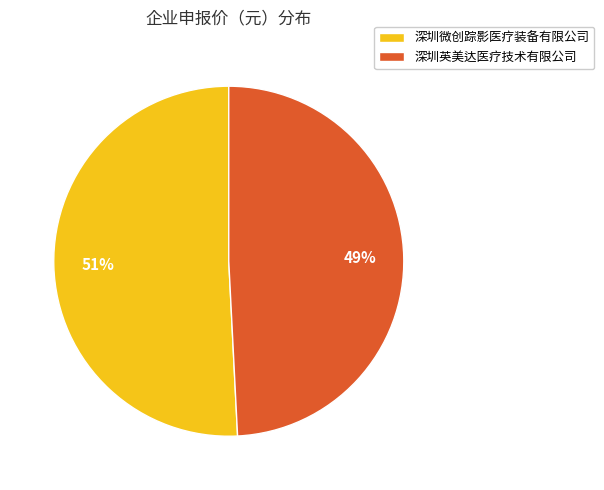

Is there any slice that represents more than half of the pie?

Yes